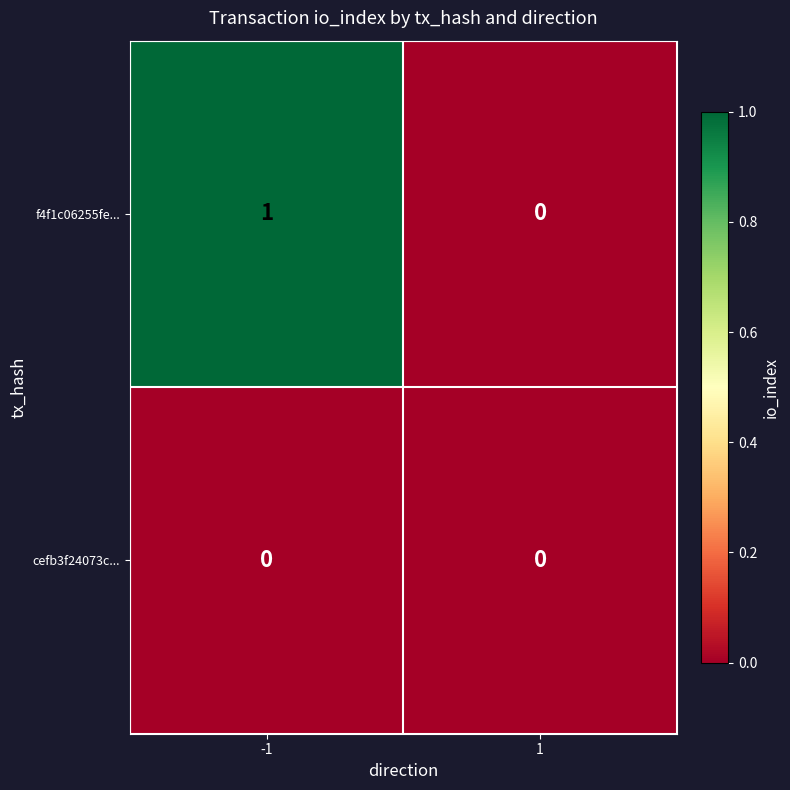

List the series in order of their peak value, highest first.

f4f1c06255fe..., cefb3f24073c...